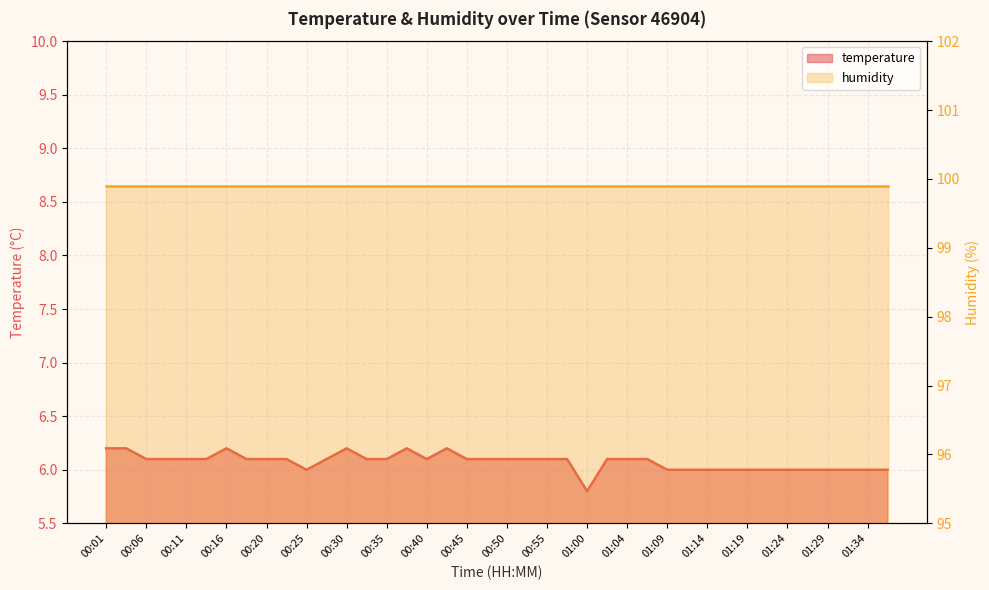

Which category has the lowest value across all series?

01:00